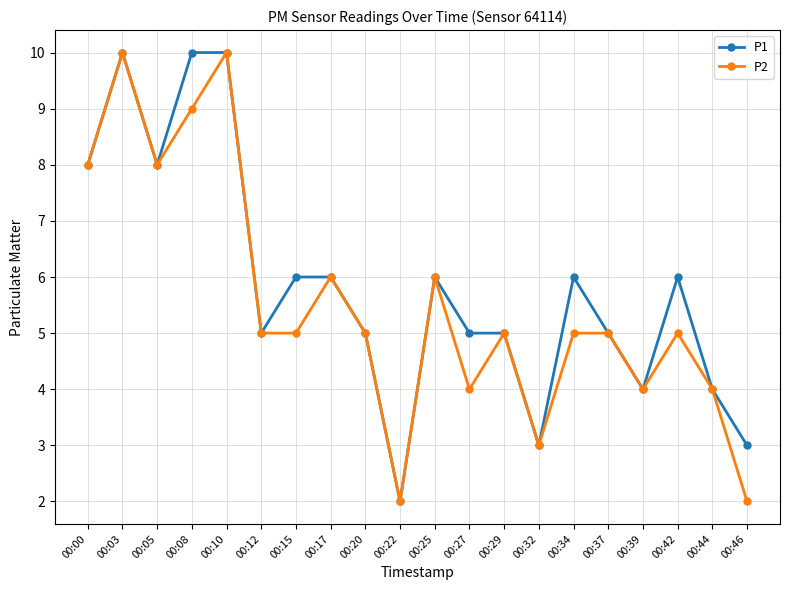

Rank the series at 00:27 from lowest to highest value.

P2, P1